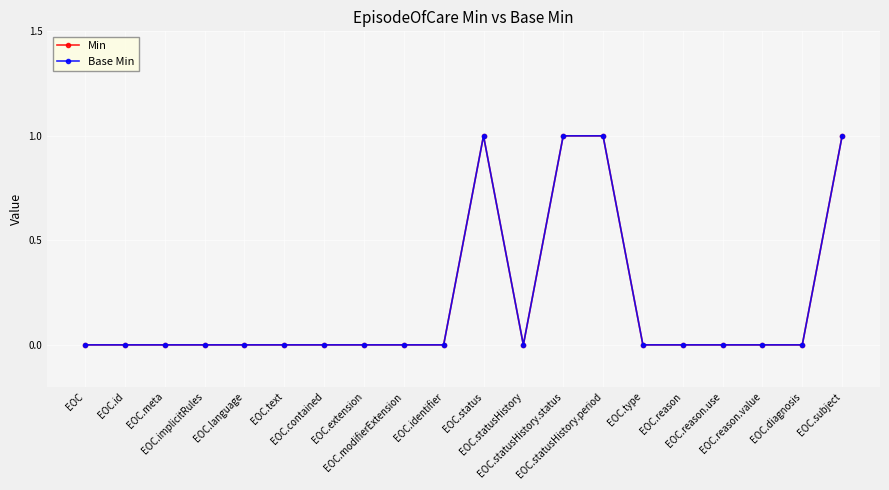

Does the chart have visible grid lines?

Yes